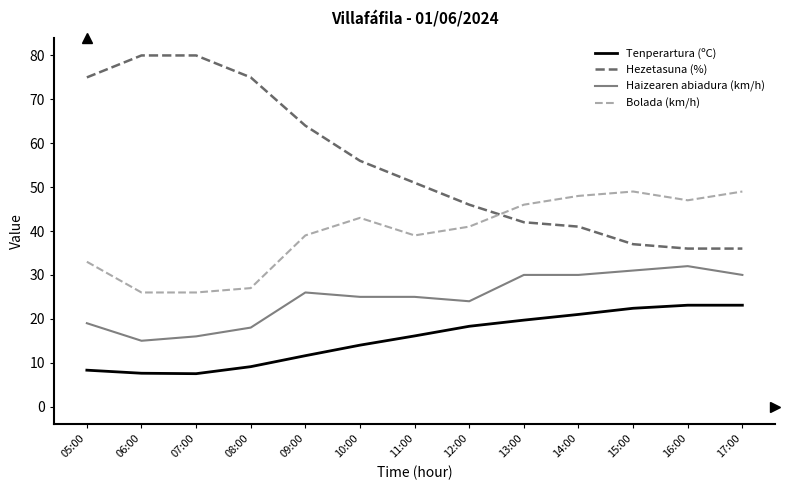

Rank the series at 16:00 from lowest to highest value.

Tenperartura (ºC), Haizearen abiadura (km/h), Hezetasuna (%), Bolada (km/h)